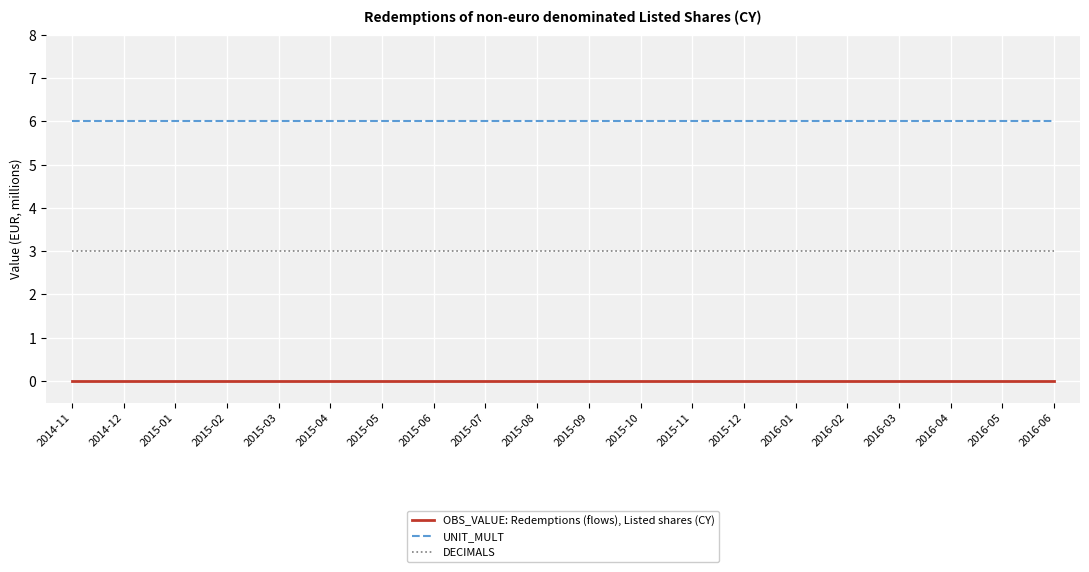

What position from the right is 2015-05?

14